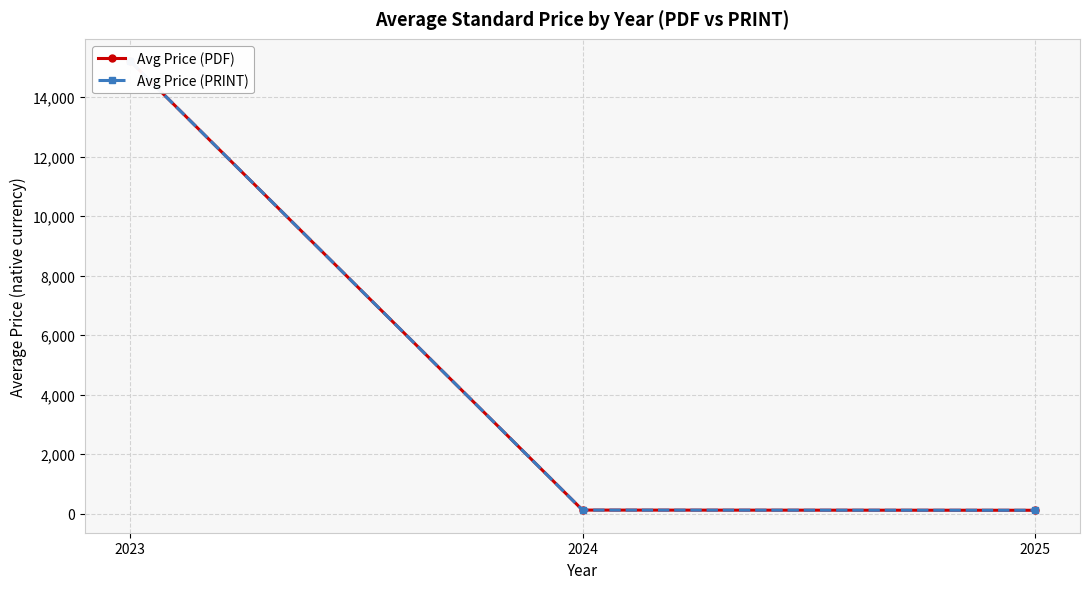

List the labels in order of Avg Price (PDF) value, largest first.

2023, 2024, 2025